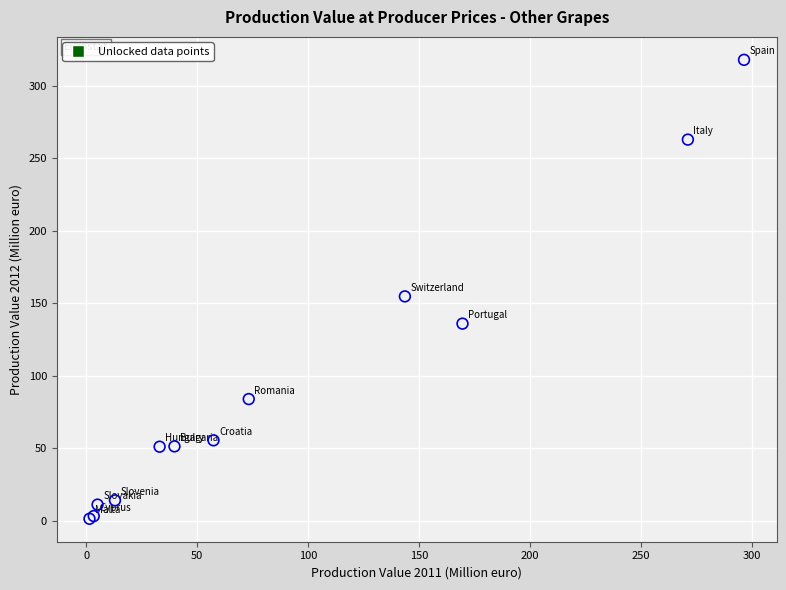

What Y value in the scatter plot is closest to 159?

154.9